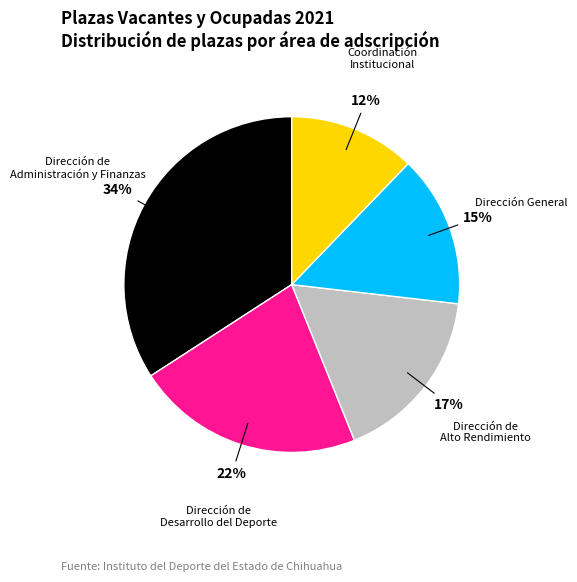

What is the ratio of the value at Dirección General to the value at Dirección de Alto Rendimiento?

0.9